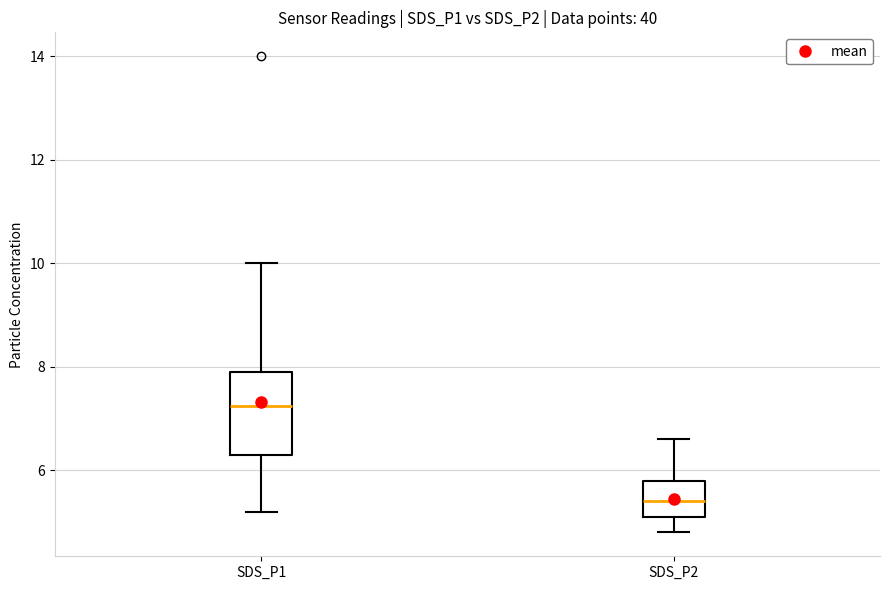

Which box has the lowest median line?

SDS_P2